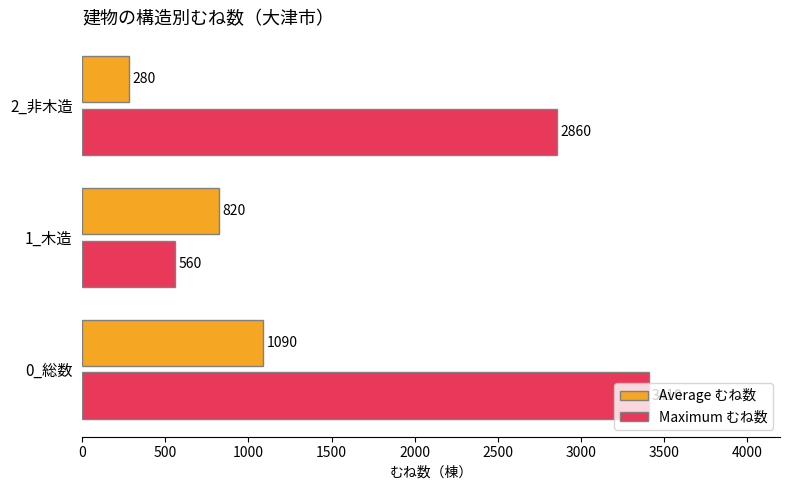

At which category is the sum across all series the highest?

0_総数